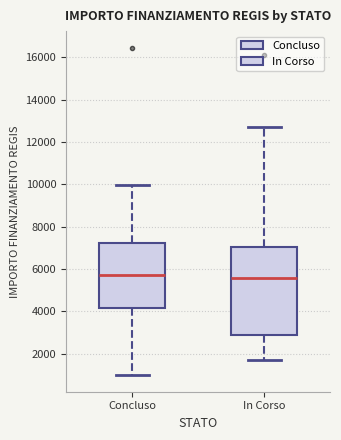

Comparing the boxes themselves (not the whiskers), which one is the tallest?

In Corso